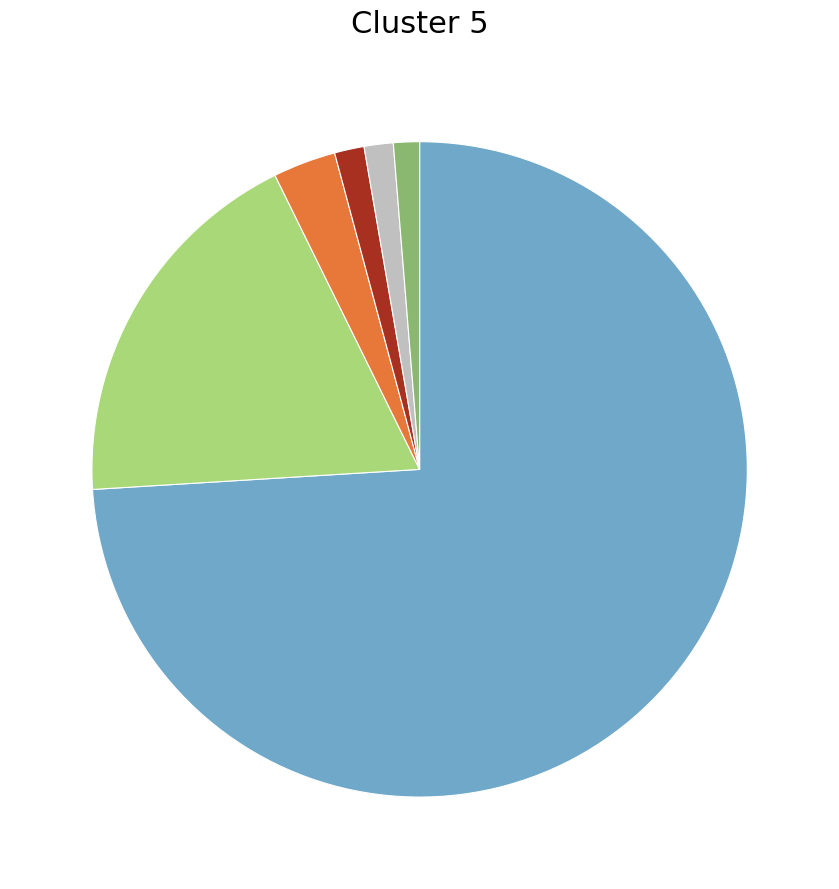

How many segments does this pie chart have?

6